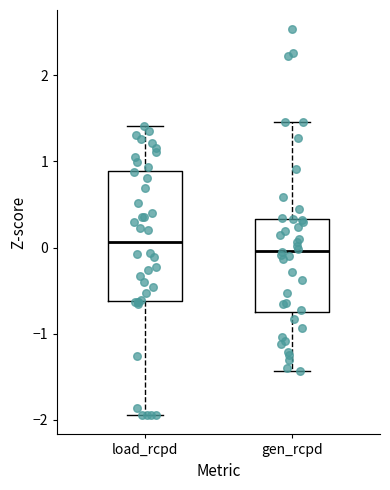

Which box has the highest median line?

load_rcpd